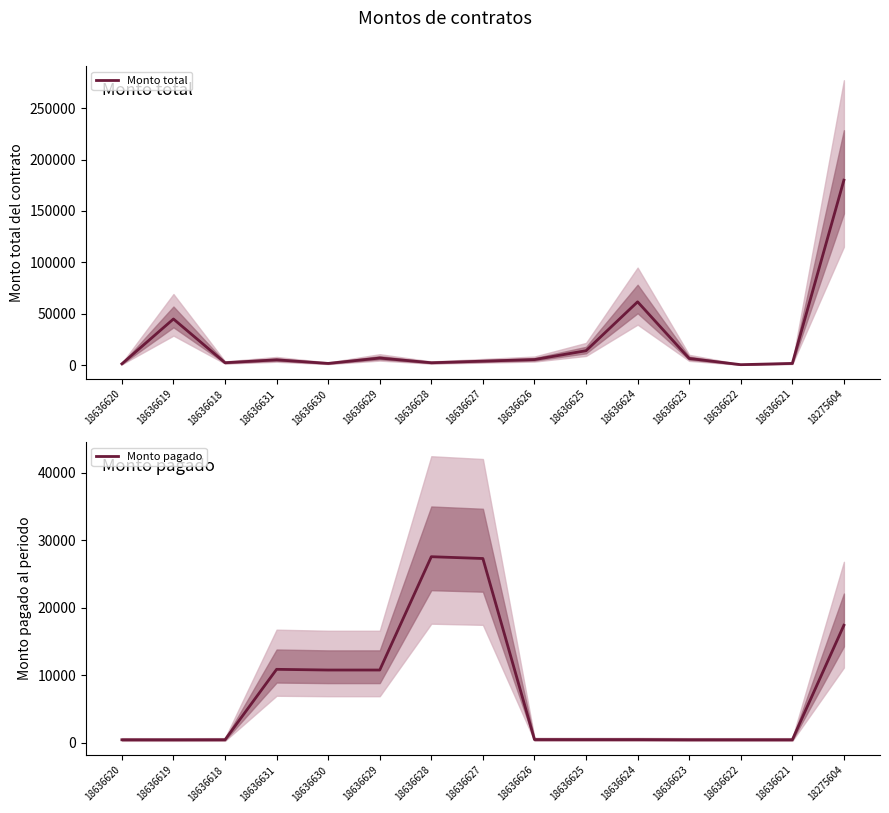

How many interior local peaks does the Monto pagado series have?

2